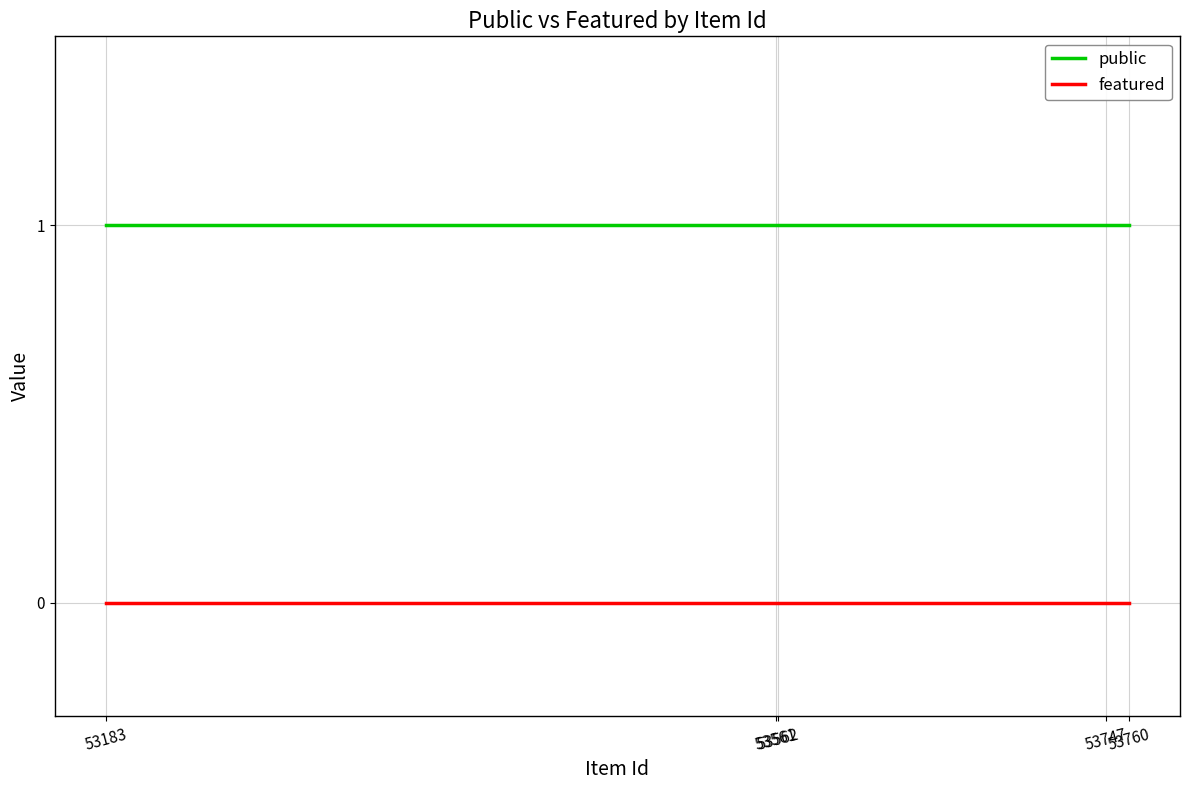

What is the spread (max minus min) of values at 53562?

1